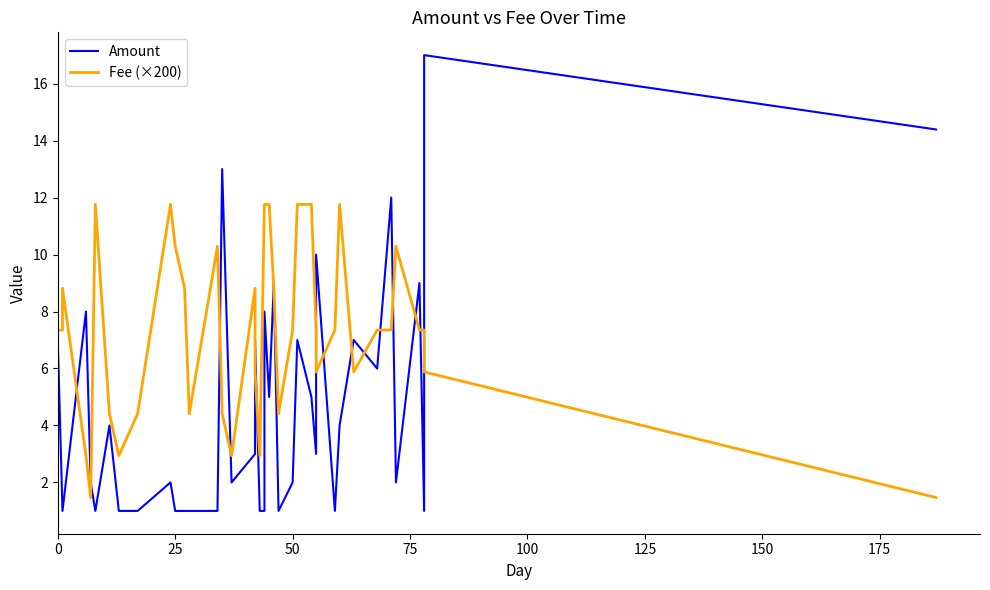

What are all the series names shown in the legend?

Amount, Fee (×200)